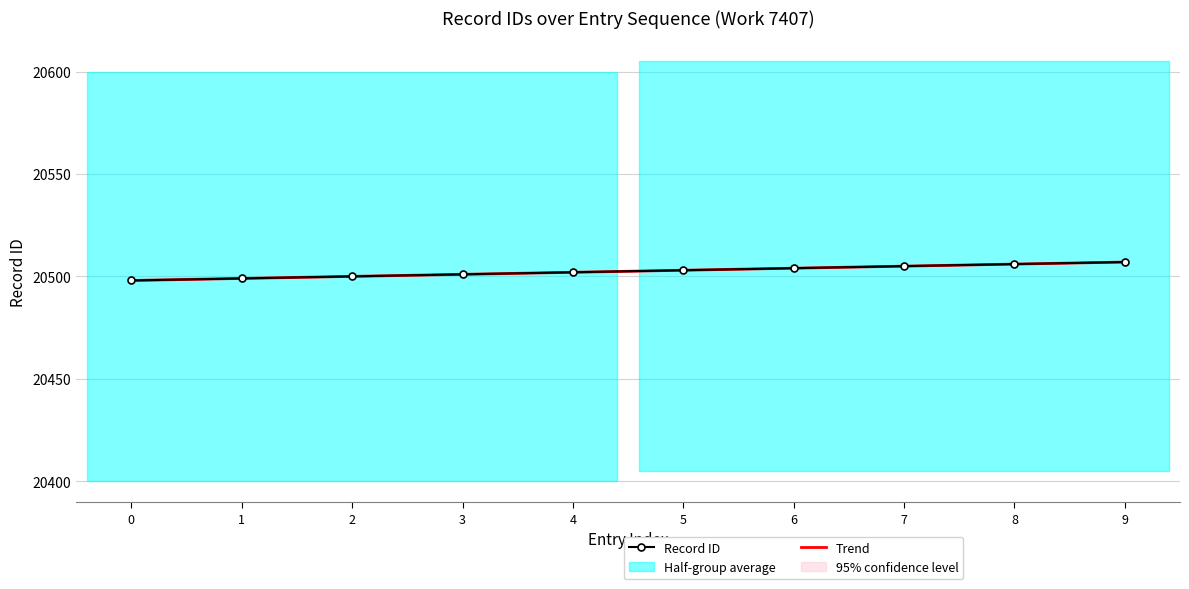

Rank the categories by value from lowest to highest.

0, 1, 2, 3, 4, 5, 6, 7, 8, 9